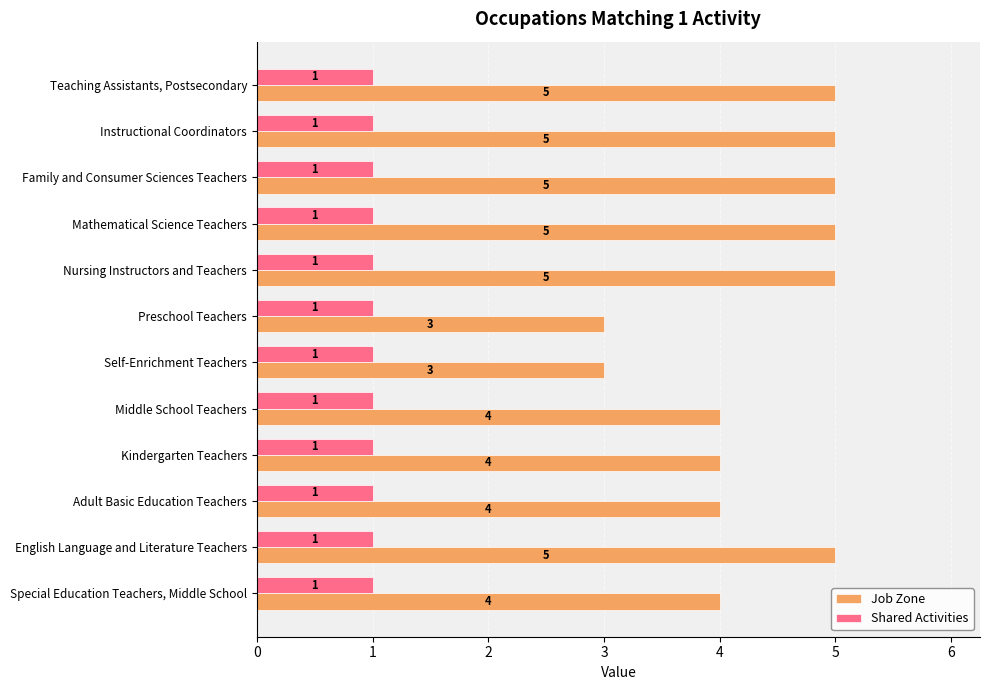

Rank the series by their average value, from highest to lowest.

Job Zone, Shared Activities